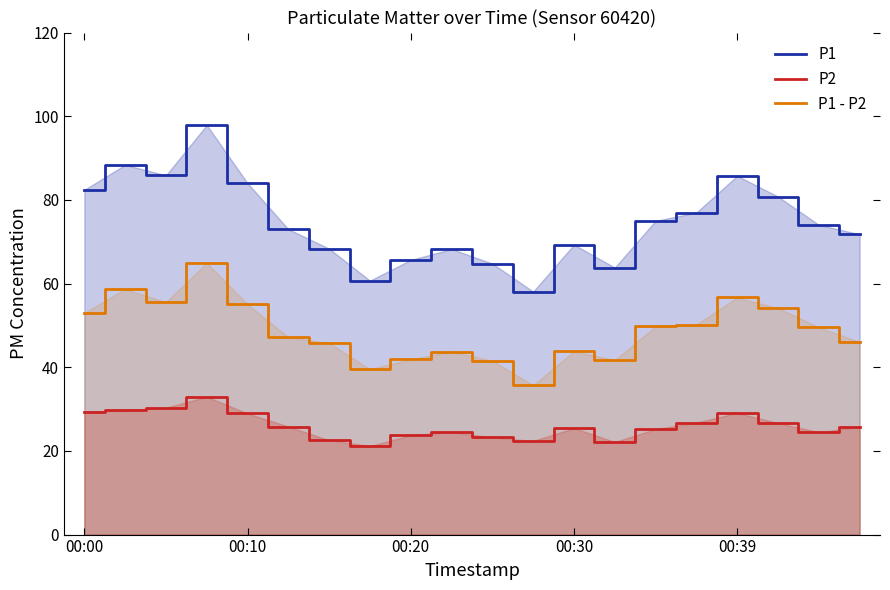

At which label does P1 - P2 first exceed 49?

00:00